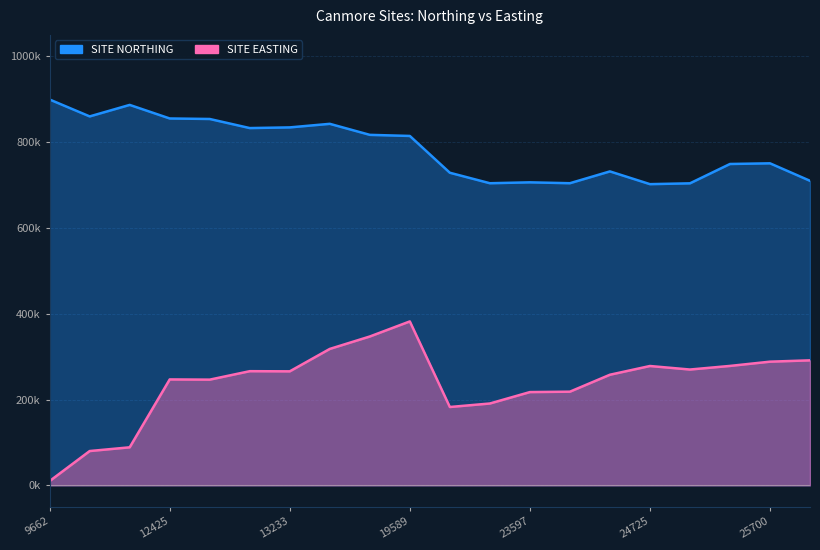

At which category is the sum across all series the highest?

19589